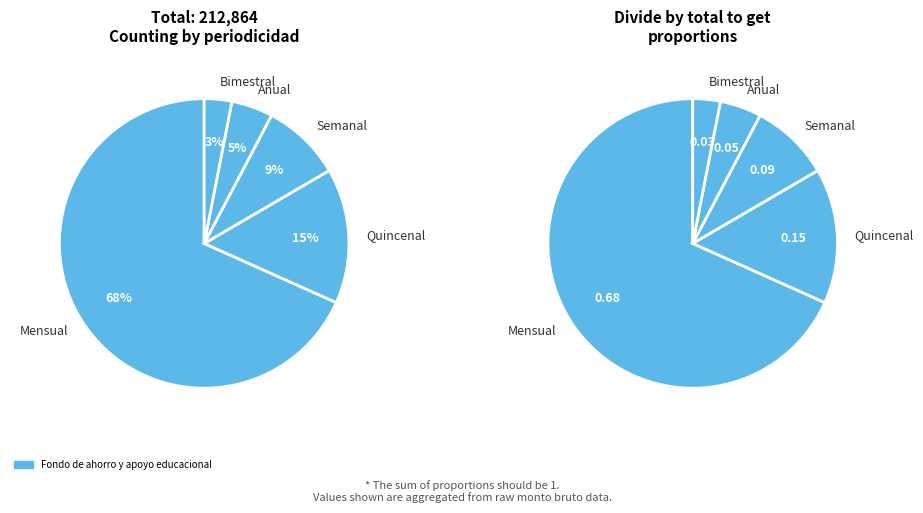

True or false: 11 accounts for 2% of the total.

False